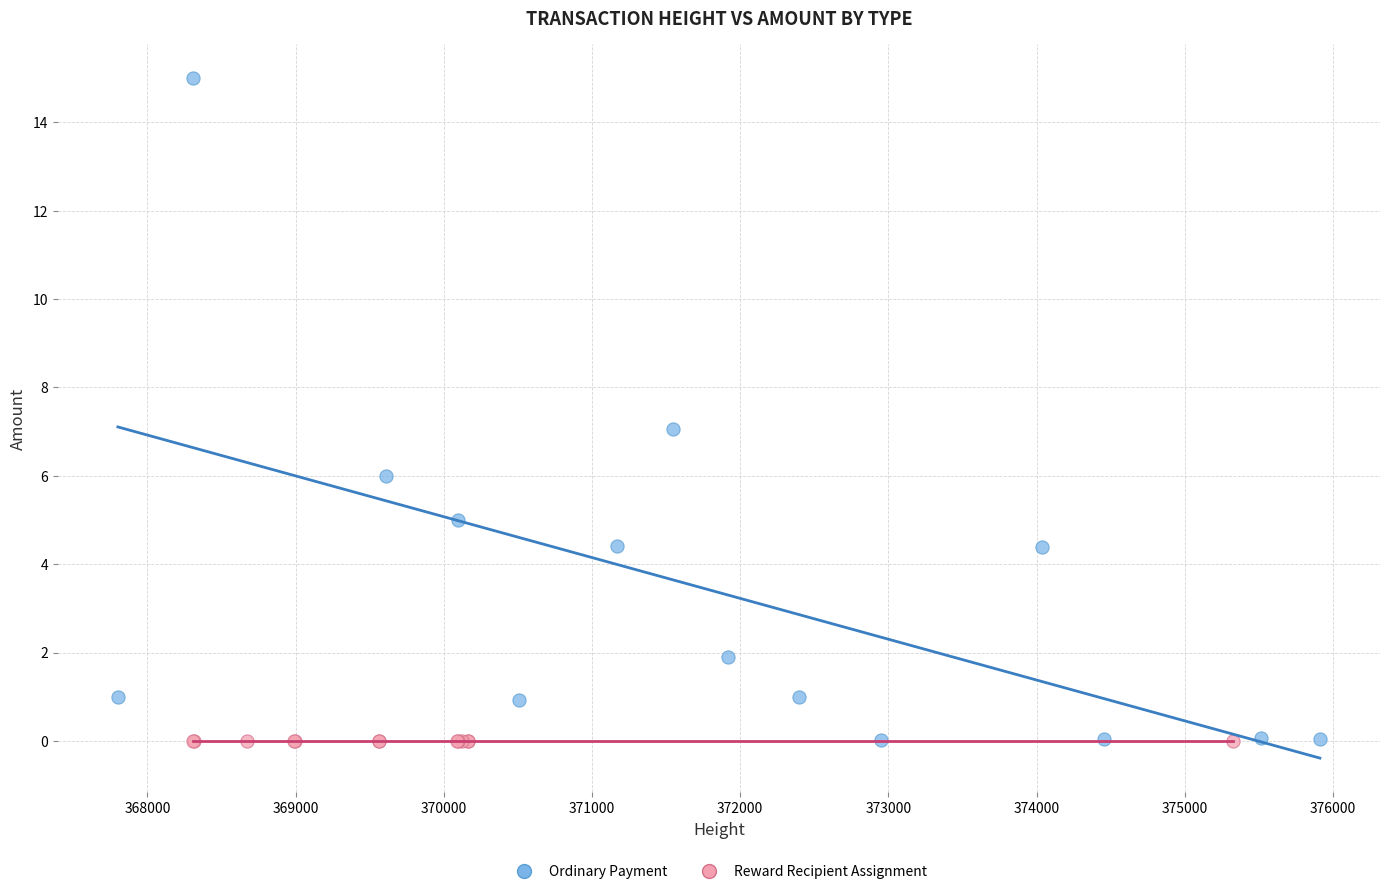

What are all the series names shown in the legend?

Ordinary Payment, Reward Recipient Assignment